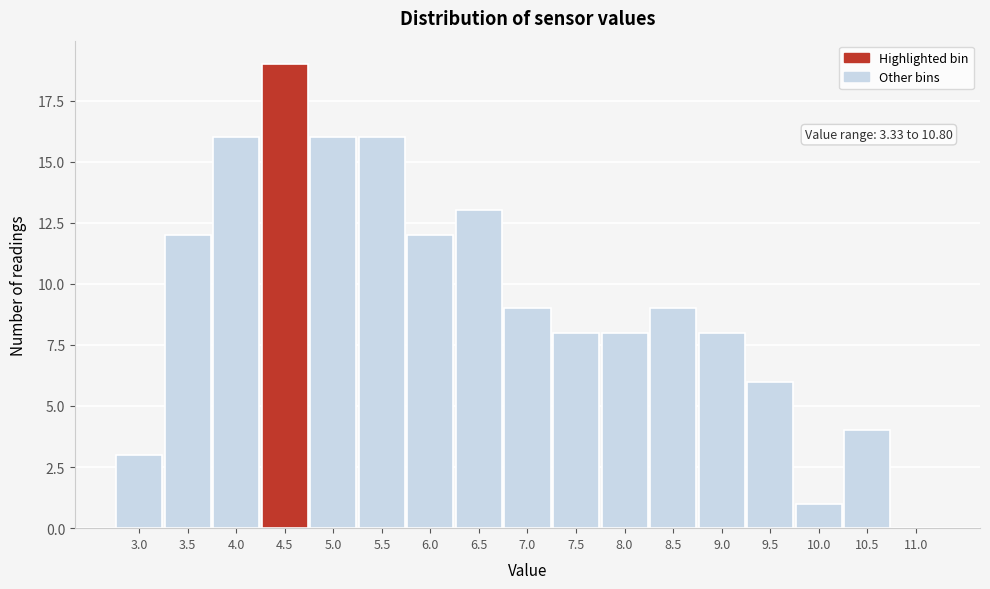

Reading left to right, extract all data points from this chart.

3.0=3	3.5=12	4.0=16	4.5=19	5.0=16	5.5=16	6.0=12	6.5=13	7.0=9	7.5=8	8.0=8	8.5=9	9.0=8	9.5=6	10.0=1	10.5=4	11.0=0